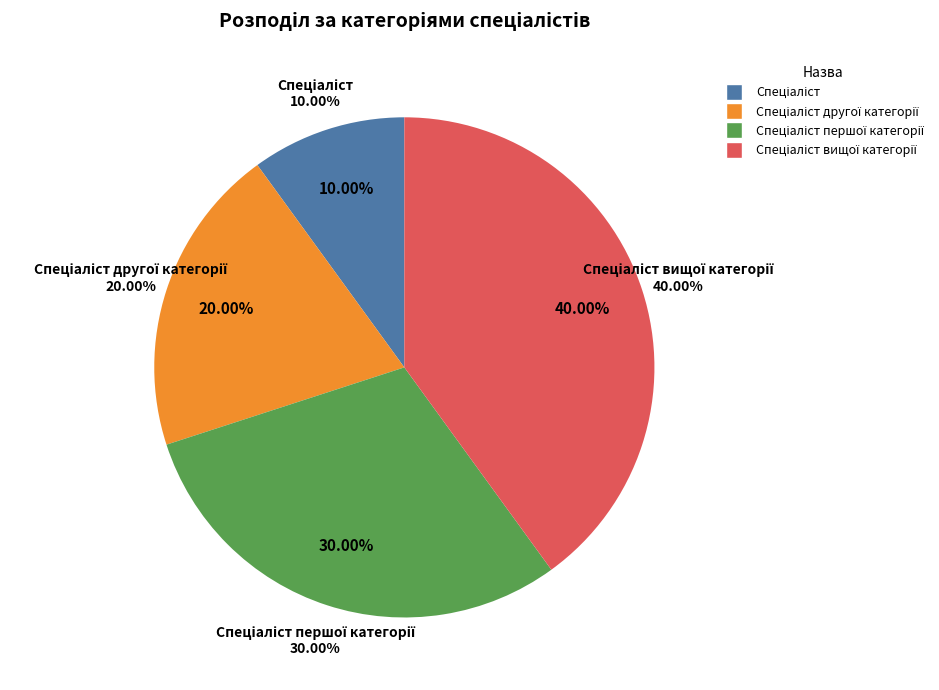

Which slice is the largest?

Спеціаліст вищої категорії